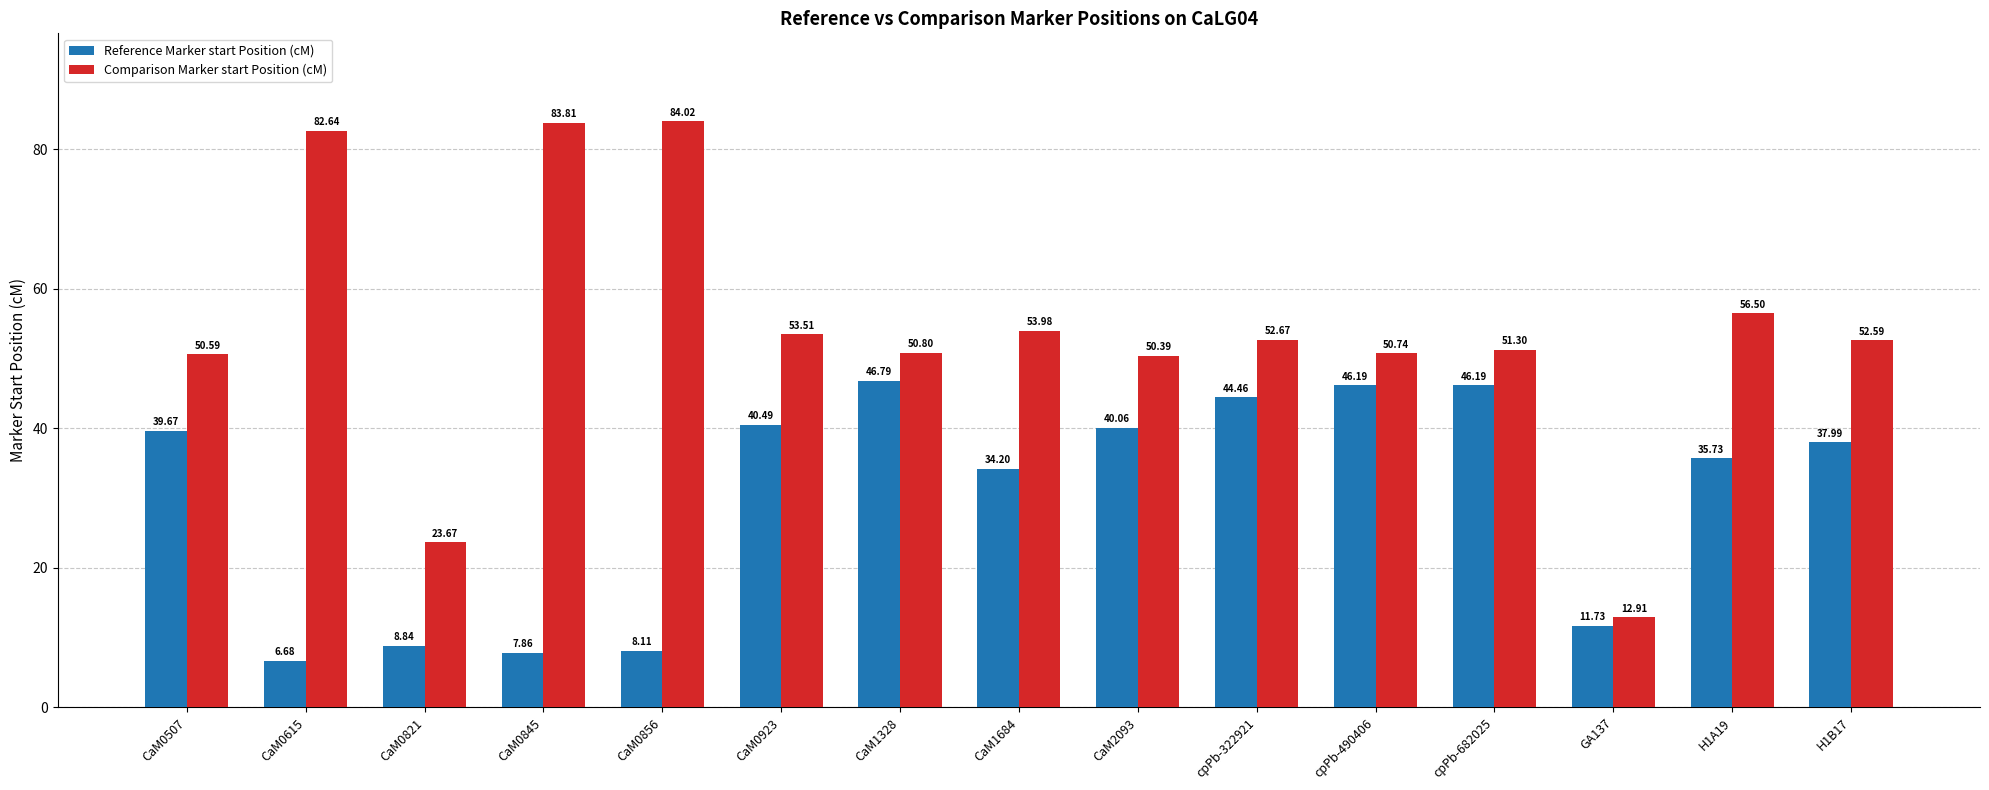

What is the total value across all series at CaM0923?

94.0